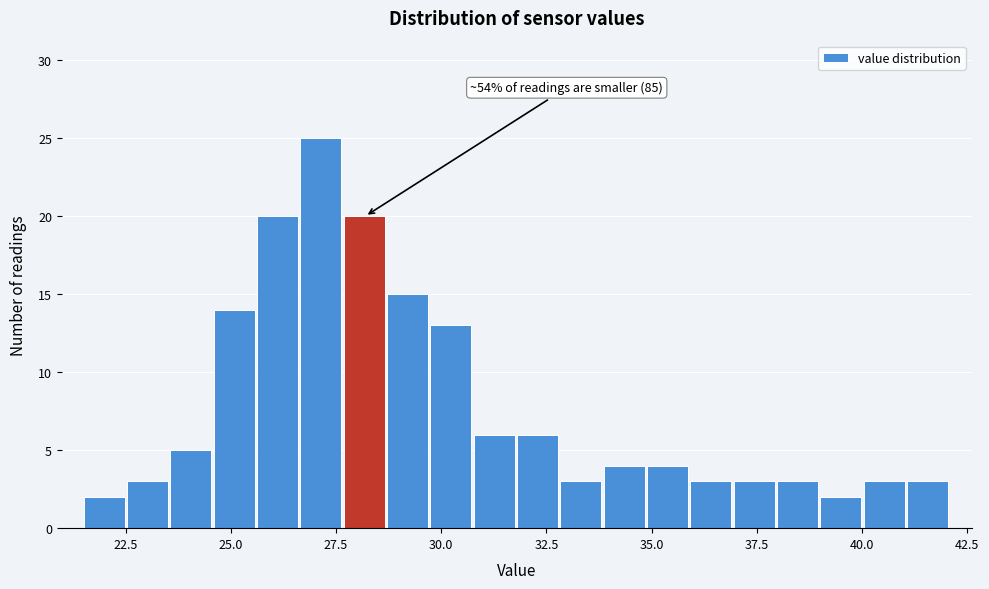

Read against the x-axis, roughly where is the centre of the tallest bar?

27.0